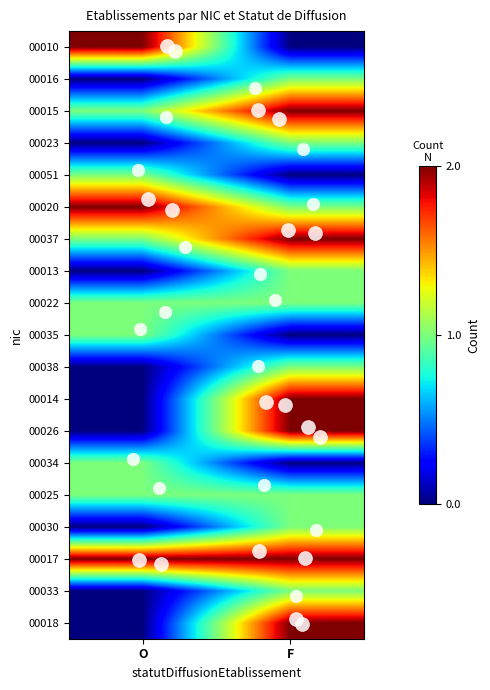

Count the number of categories in the chart.

2